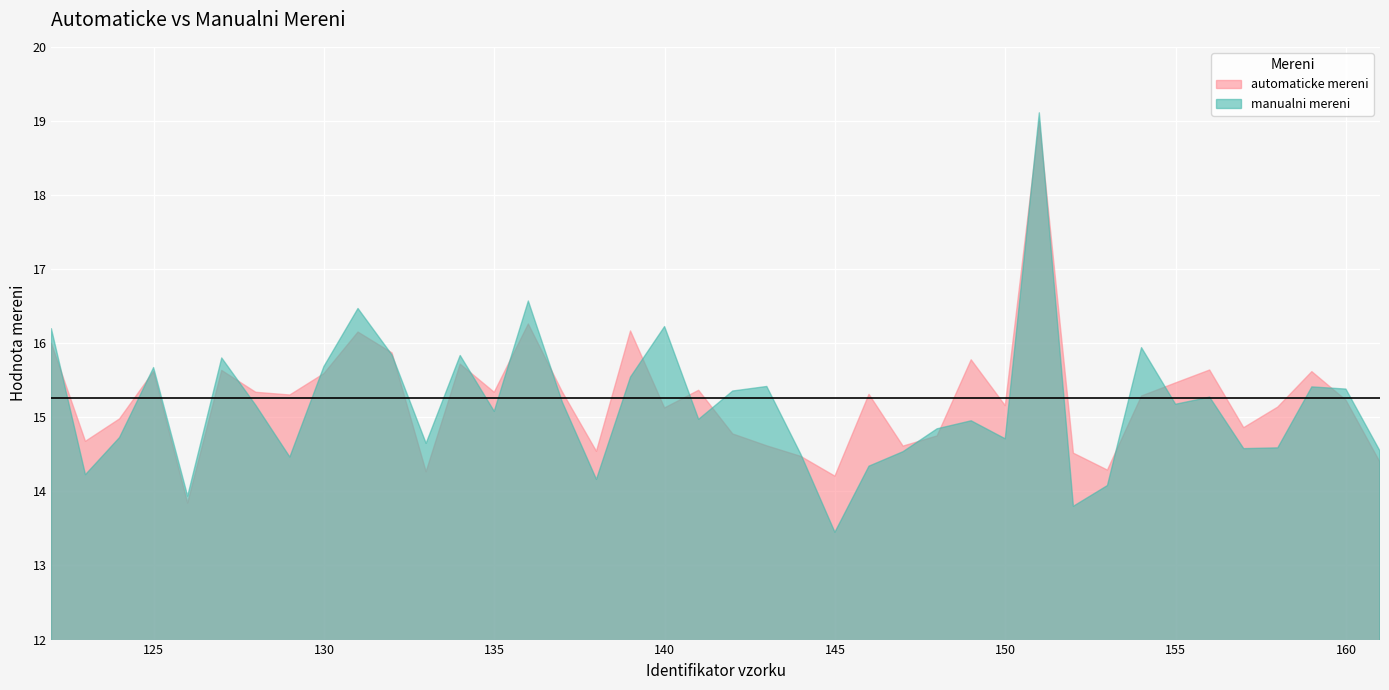

After their last crossing, which series has the higher values: manualni mereni or automaticke mereni?

manualni mereni